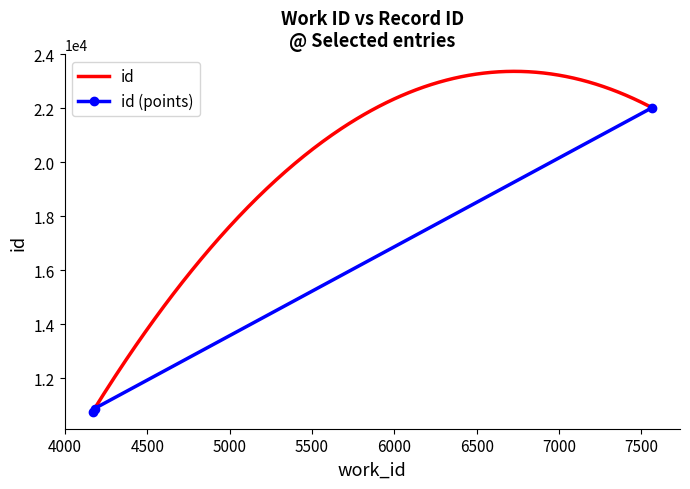

What is the average value?

14548